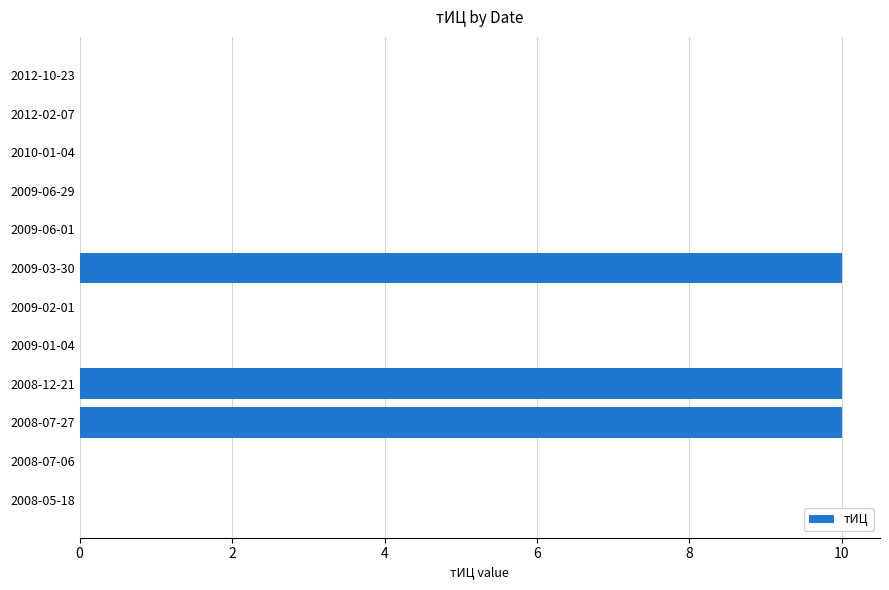

What is the sum of all values?

30